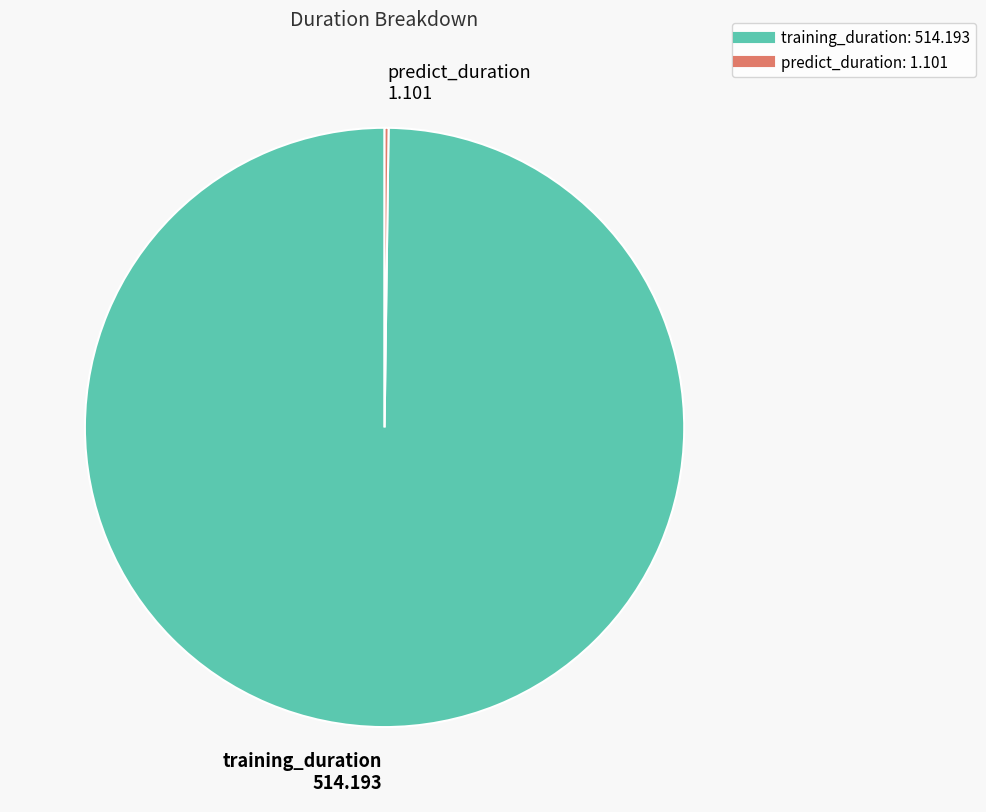

Which slice represents more than half of the pie?

training_duration